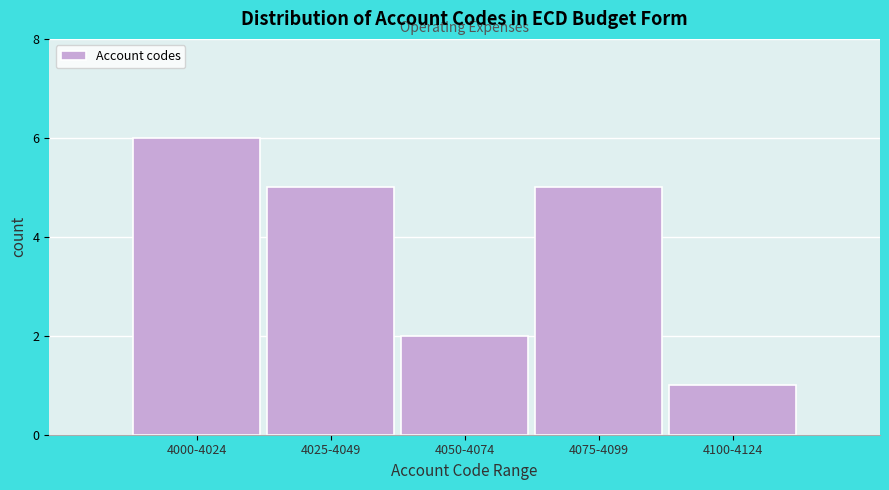

Reading left to right, what are all the values shown in this chart?

6	5	2	5	1